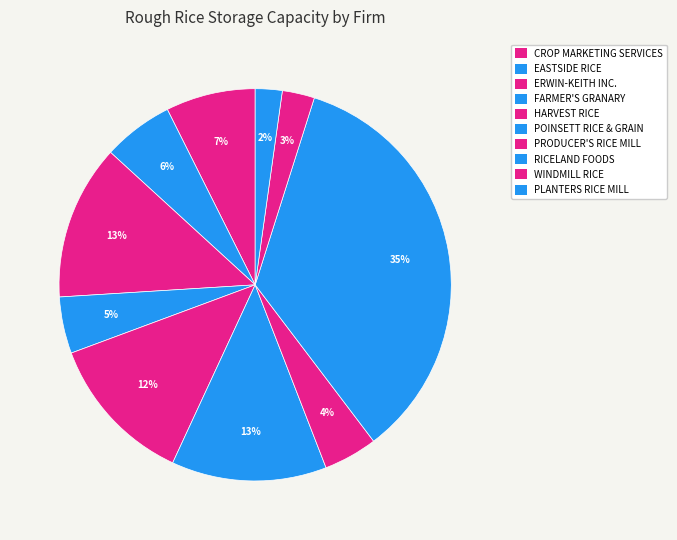

What is the largest slice in the pie chart?

RICELAND FOODS